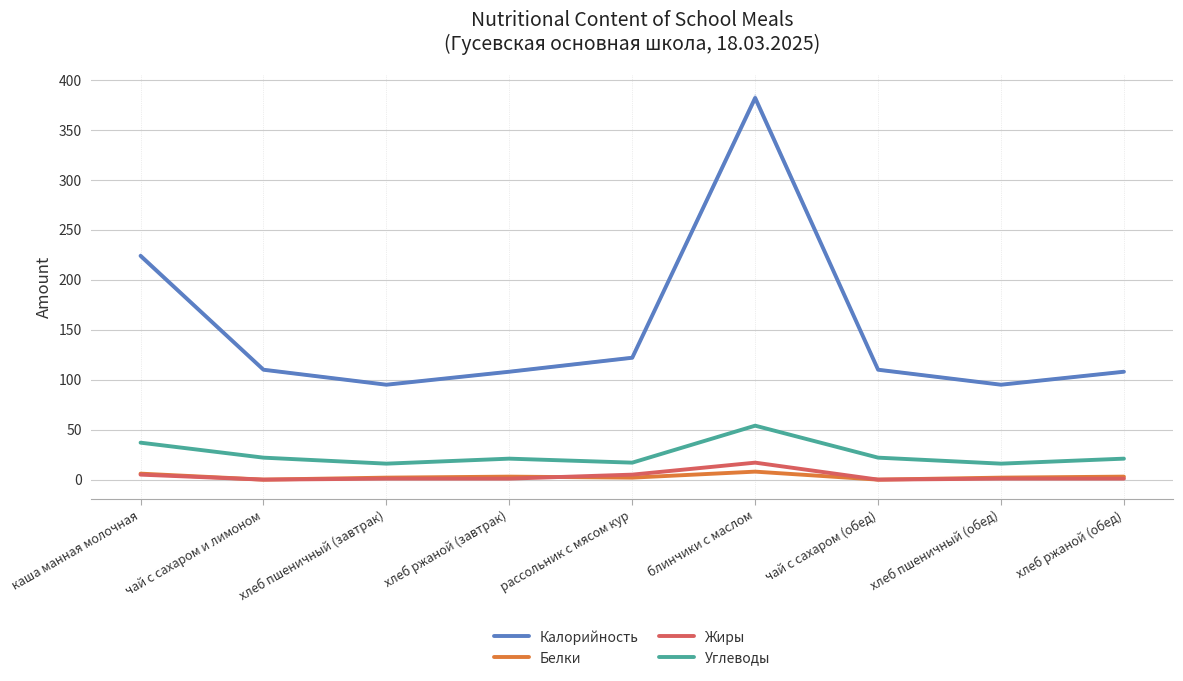

True or false: Белки and Углеводы cross at least once.

False